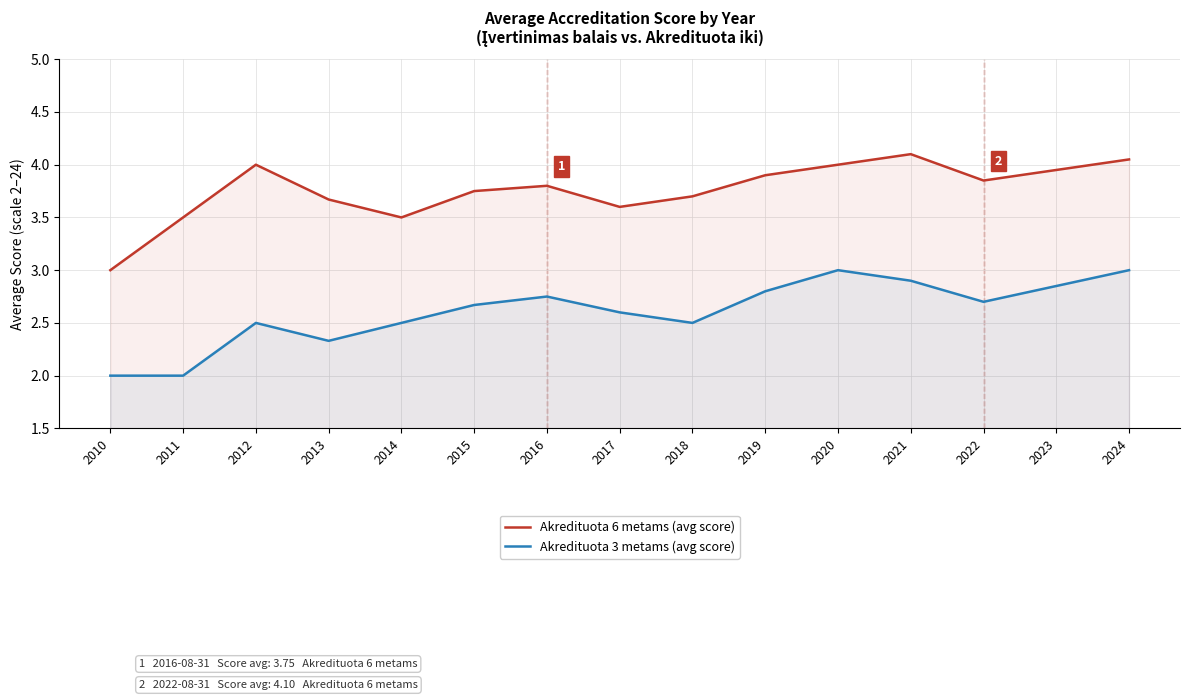

The value of Akredituota 6 metams (avg score) at 2021 is 4.1. True or false?

True